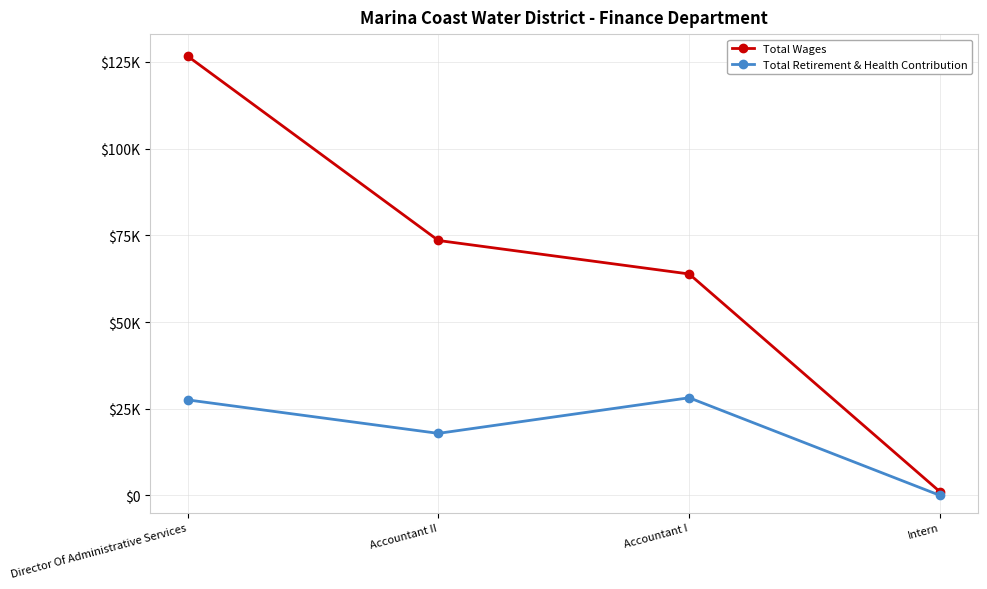

Is this an area chart (filled region under the line)?

No